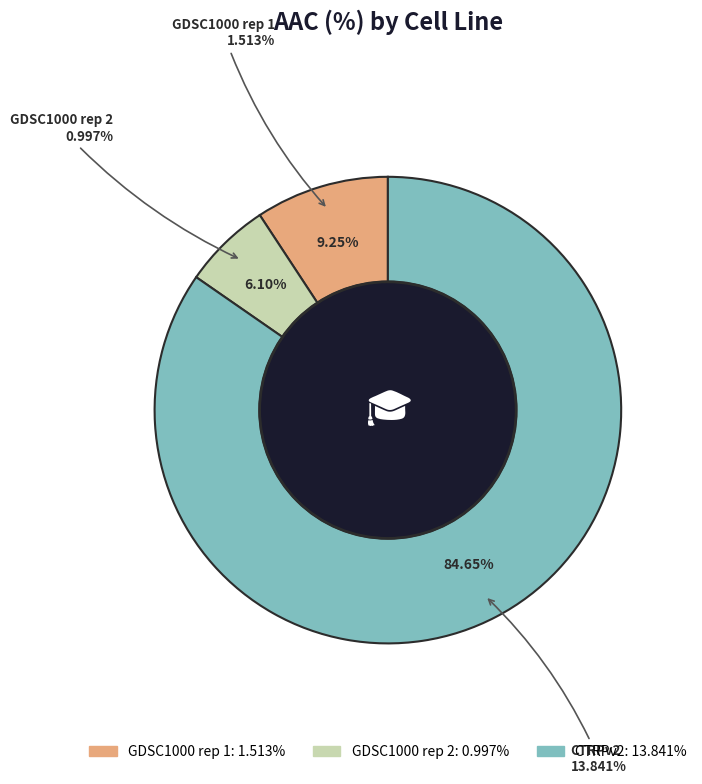

What percentage is NOT represented by GDSC1000 rep 2?

93.9%